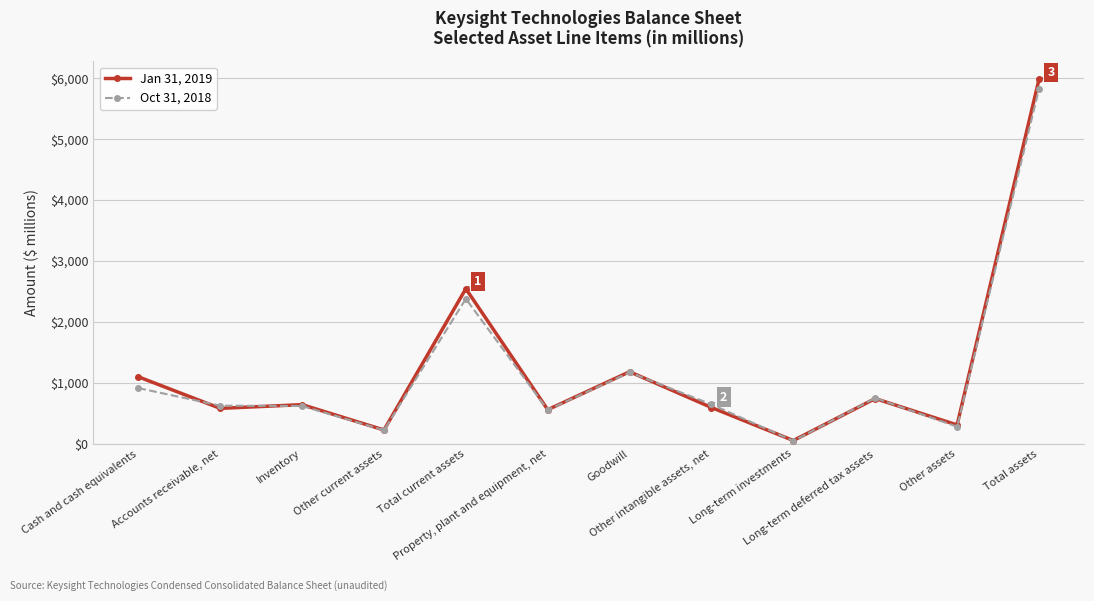

List the series in order of their overall mean, highest first.

Jan 31, 2019, Oct 31, 2018